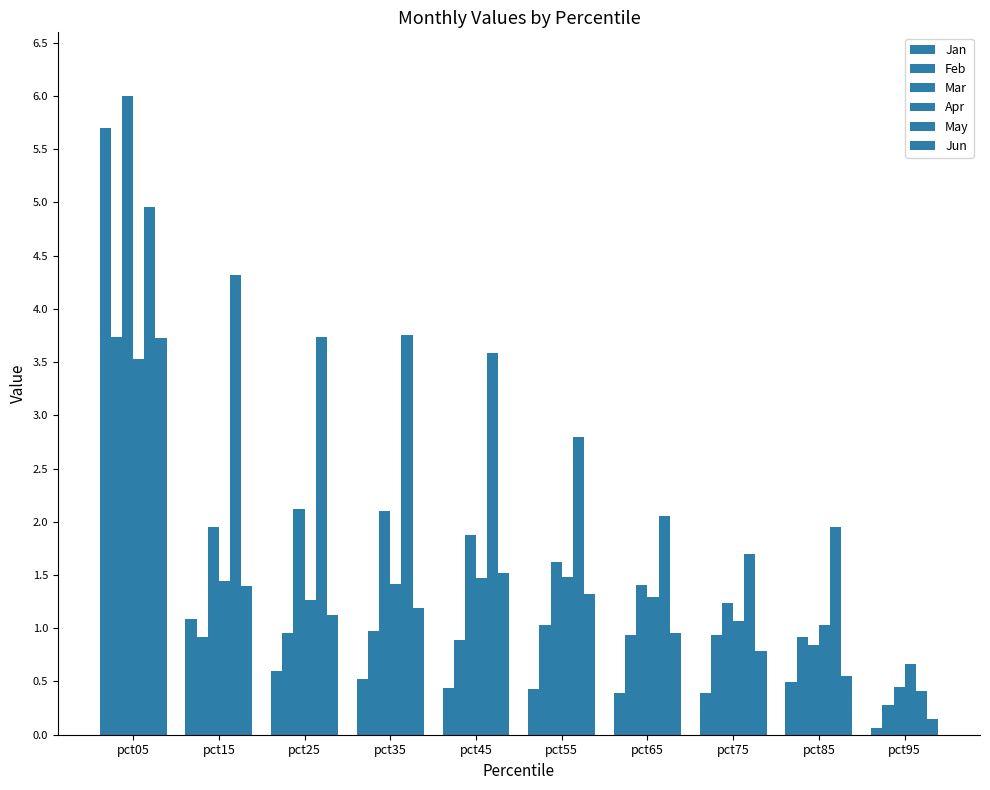

What is the value of the Jan bar at the 3rd from the left?

0.6